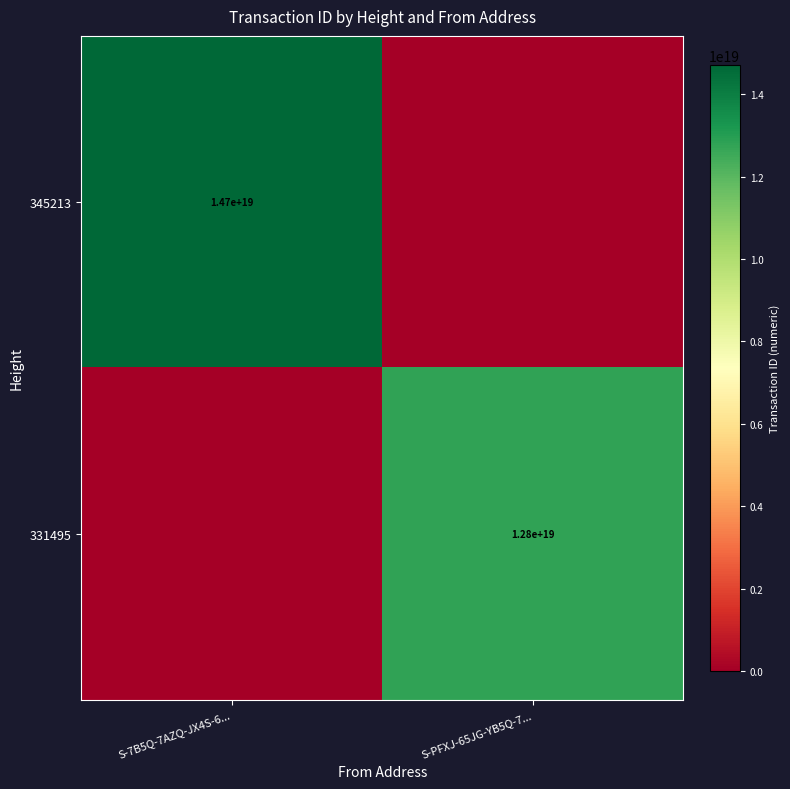

True or false: 345213 has a value of 4460520279445841408 at S-7B5Q-7AZQ-JX4S-6....

False